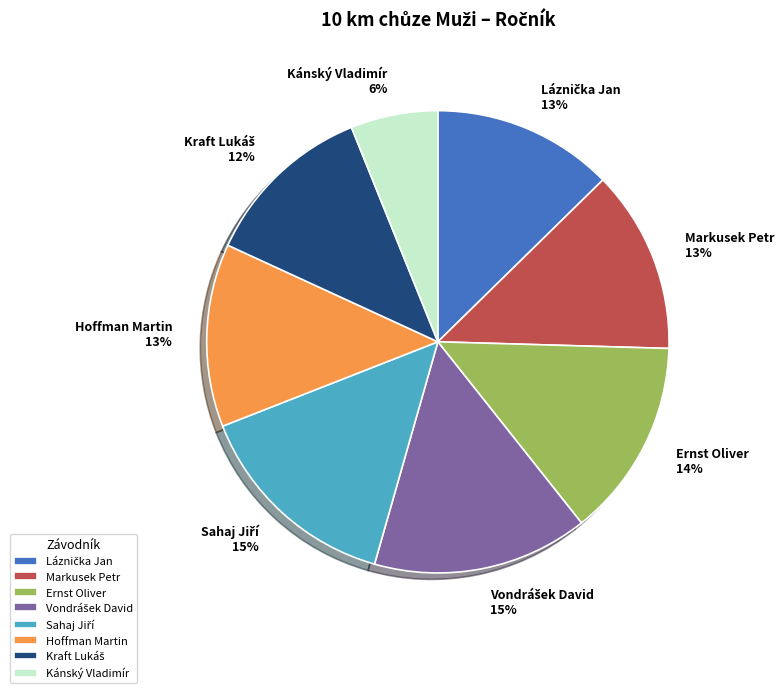

To the nearest percent, what portion does Ernst Oliver represent?

14%